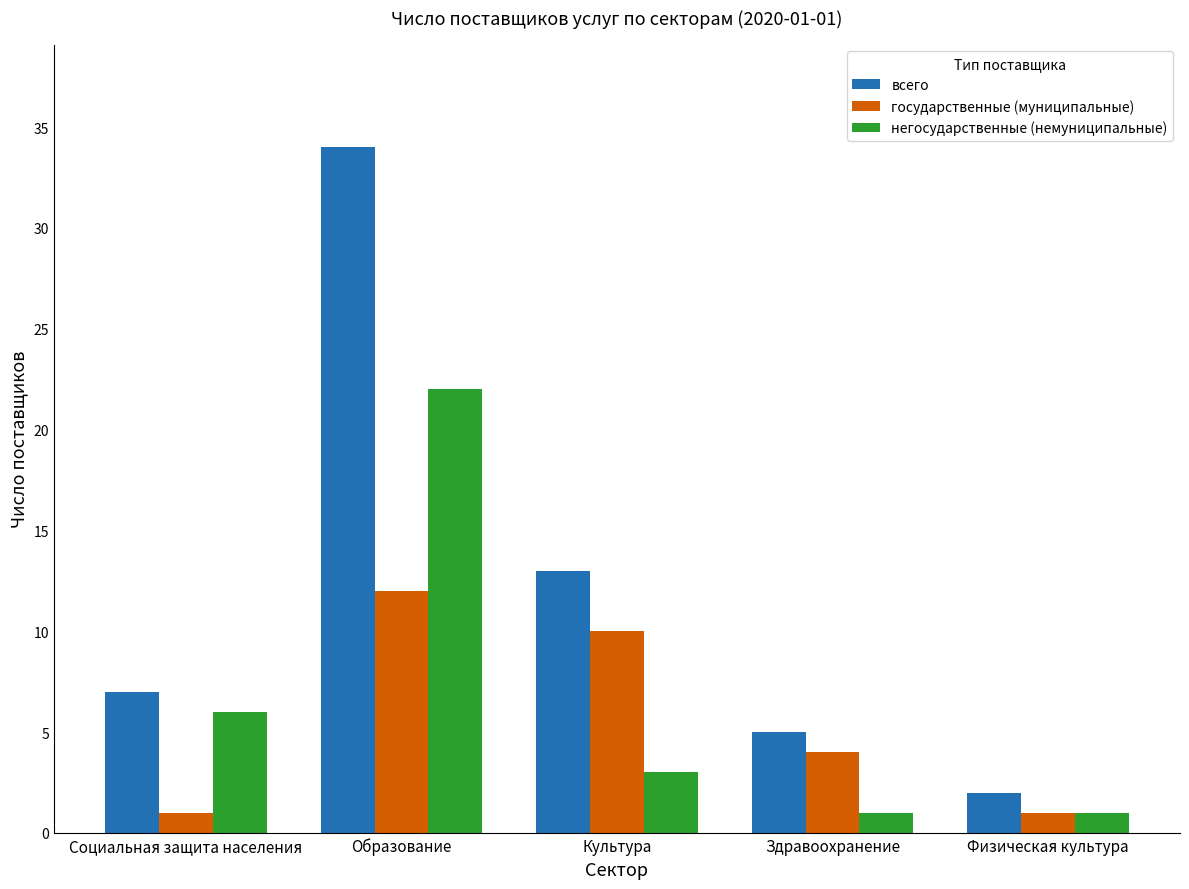

Between Социальная защита населения and Культура, which series saw the biggest shift?

государственные (муниципальные)